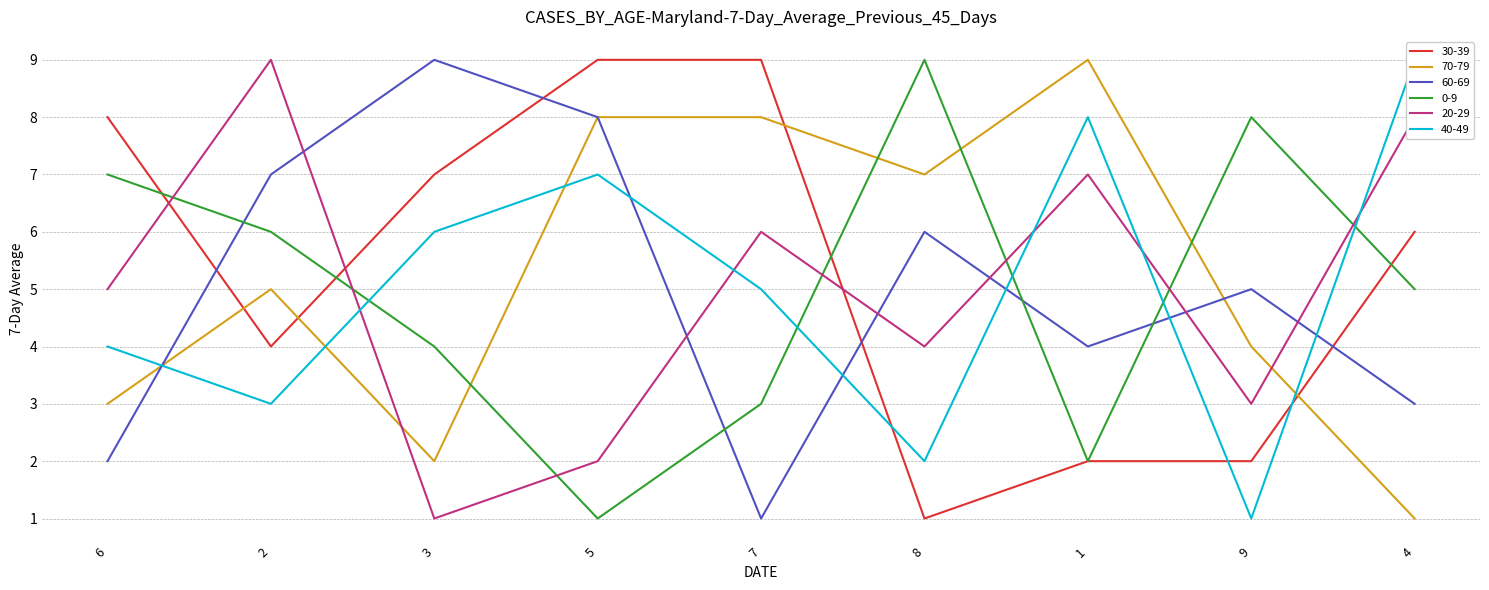

Is the value of col_4 at 4 greater than the value of col_6 at 9?

Yes